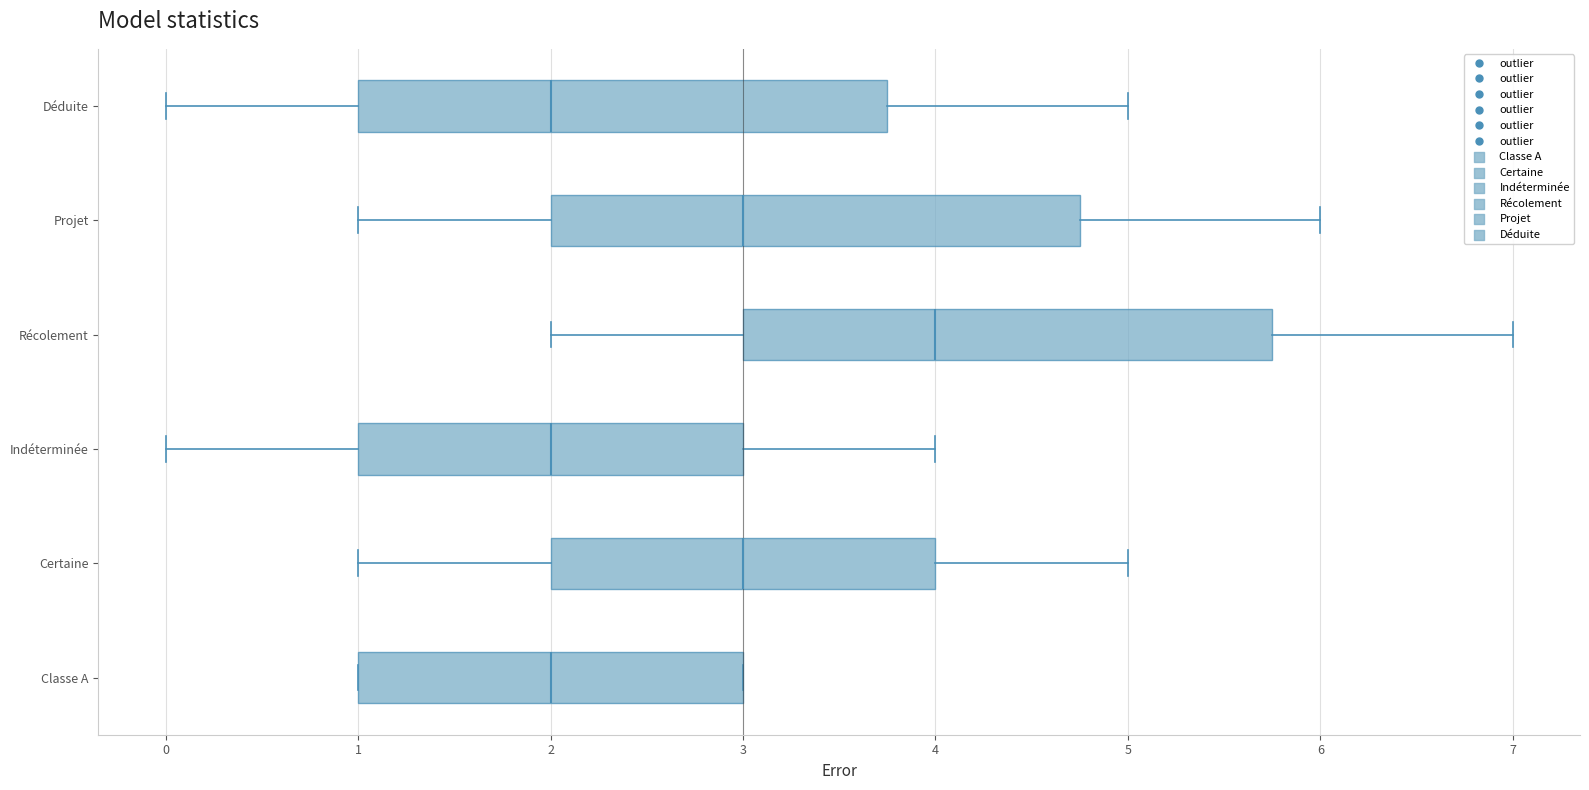

Reading bottom to top, transcribe this box plot: for each box, give where its median line is, the range the box spans, and where its two whiskers end, as read against the x-axis. The values are not printed on the chart, so give them approximately, as read against the axis.

Classe A: median 2.0, box 1.0 to 3.0, whiskers 1.0 to 3.0
Certaine: median 3.0, box 2.0 to 4.0, whiskers 1.0 to 5.0
Indéterminée: median 2.0, box 1.0 to 3.0, whiskers 0.0 to 4.0
Récolement: median 4.0, box 3.0 to 5.8, whiskers 2.0 to 7.0
Projet: median 3.0, box 2.0 to 4.8, whiskers 1.0 to 6.0
Déduite: median 2.0, box 1.0 to 3.8, whiskers 0.0 to 5.0